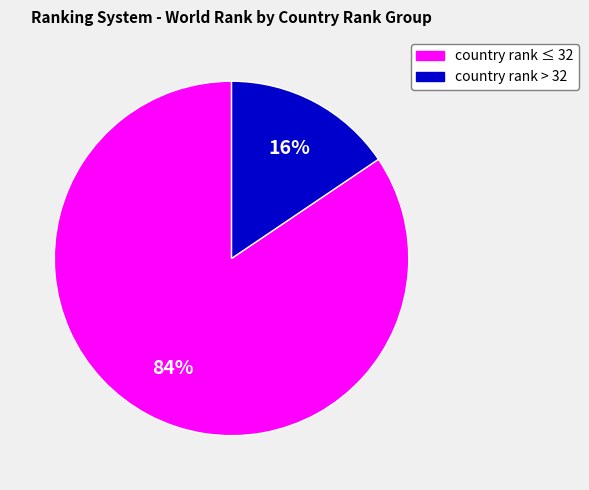

To the nearest percent, what is the average slice percentage?

50%